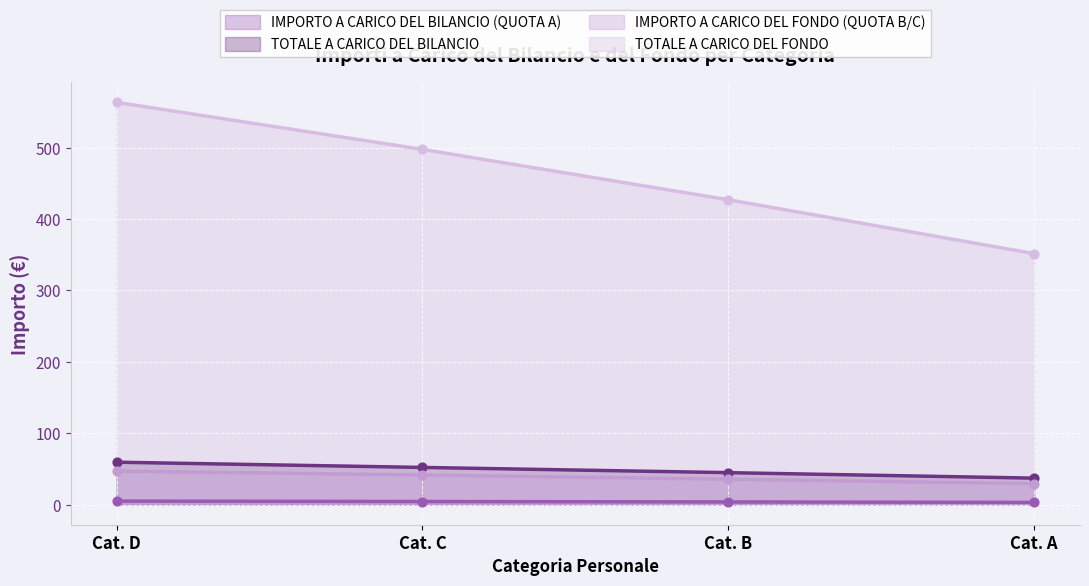

Which series reaches the maximum Y coordinate?

TOTALE A CARICO DEL FONDO